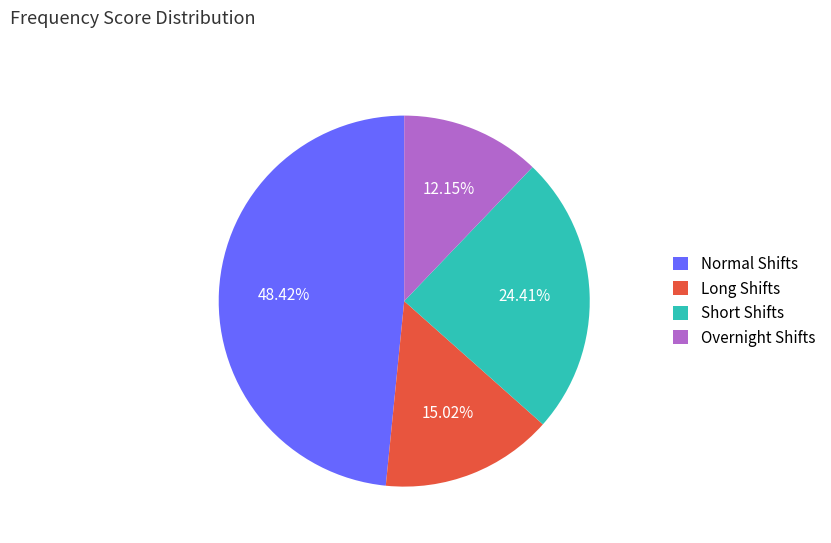

Is the sum of Normal Shifts and Short Shifts greater than half?

Yes